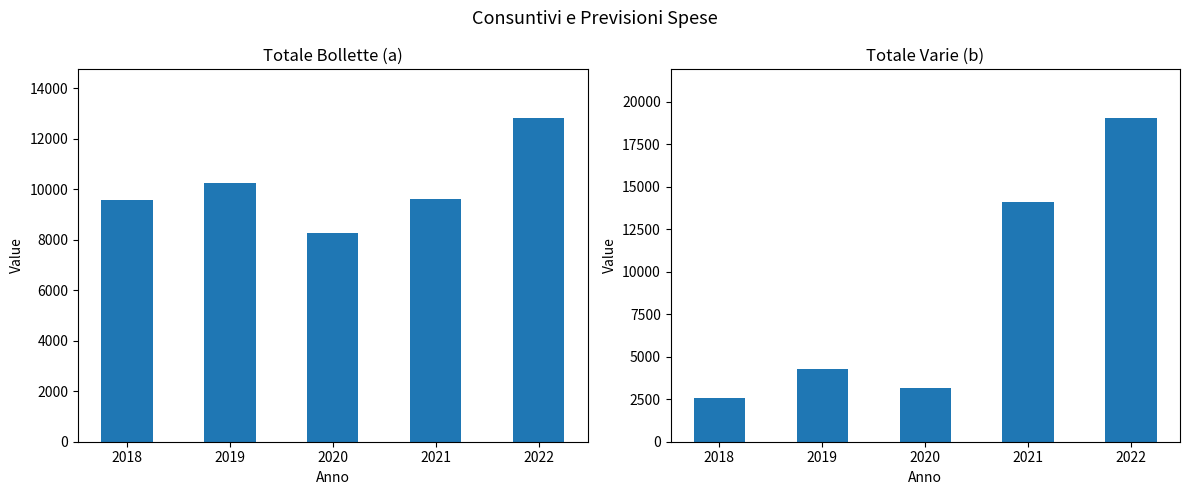

At which label does Bollette (a) reach its peak?

2022